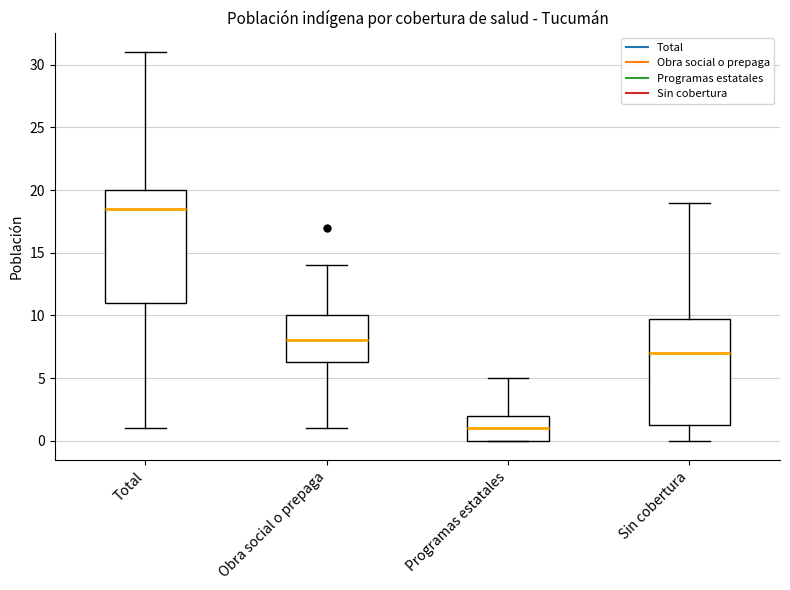

Which box is the tallest, from its lower edge to its upper edge?

Total